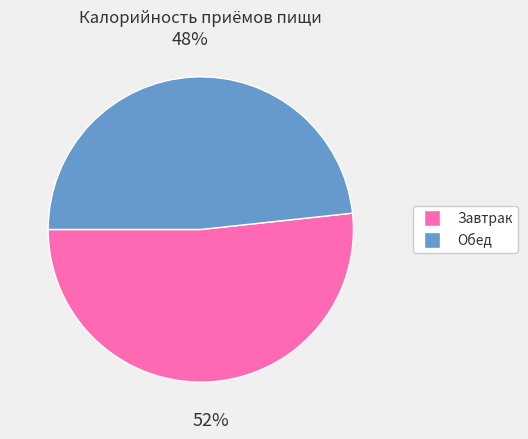

True or false: Завтрак accounts for 59% of the total.

False